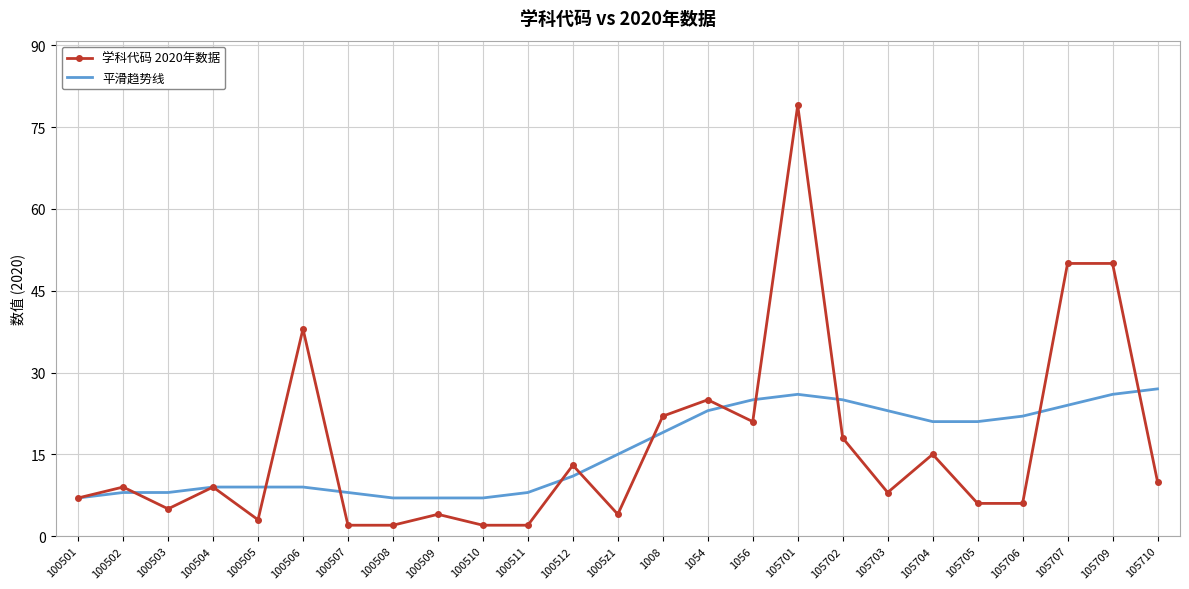

What is the sum of the 学科代码 2020年数据 values at 100511 and 105703?

10